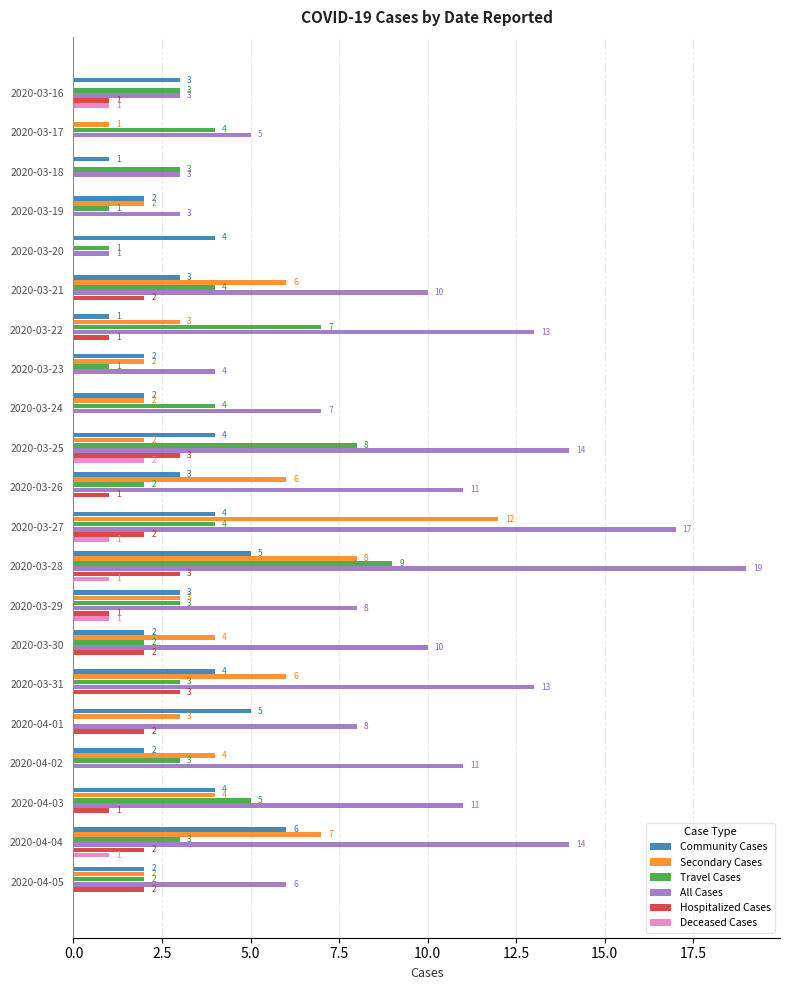

How many positive values does the Hospitalized Cases series have?

14